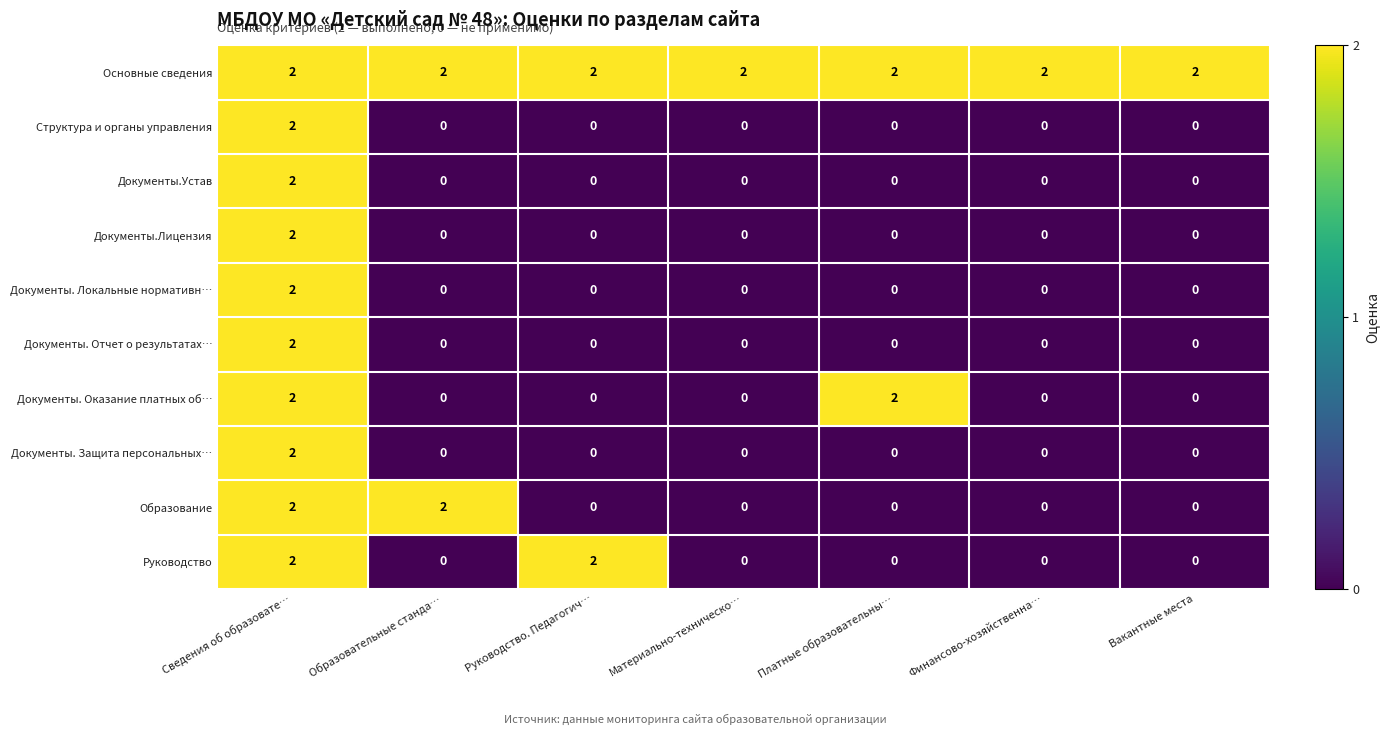

At which label does Документы. Защита персональных… reach its peak?

Сведения об образовате…